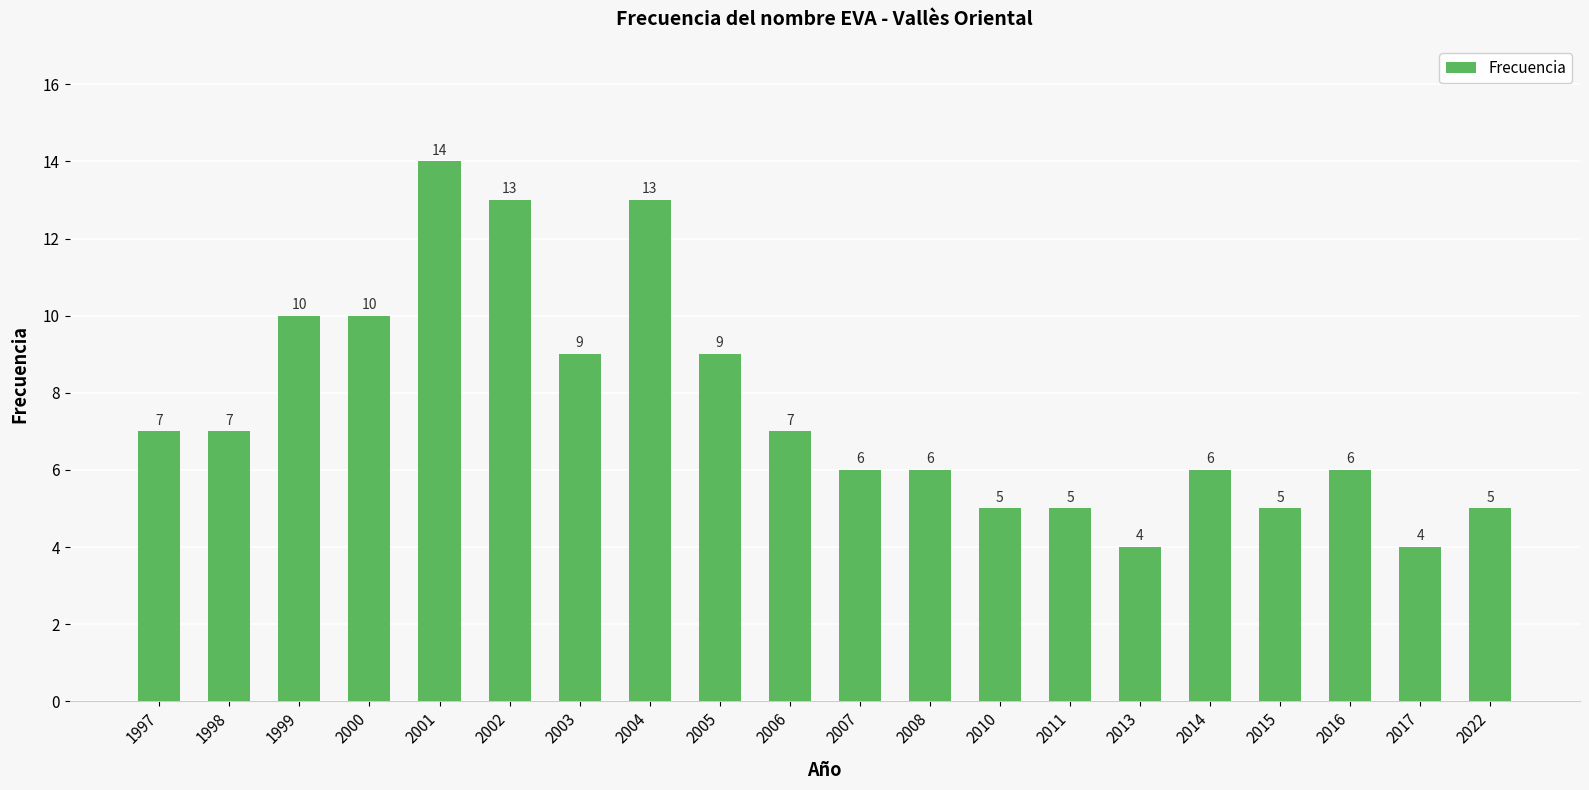

How many values are between 5 and 10?

15